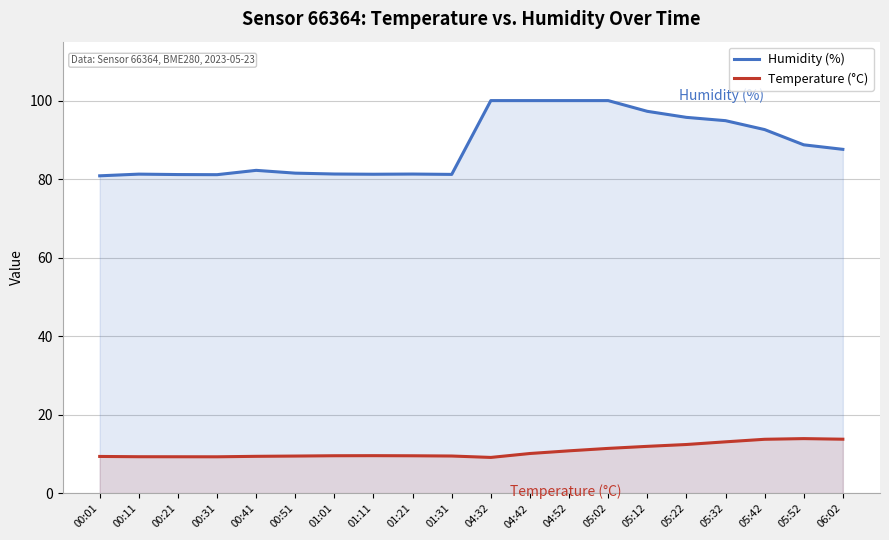

Is it true that Humidity (%) equals 94.9 at 05:32?

True